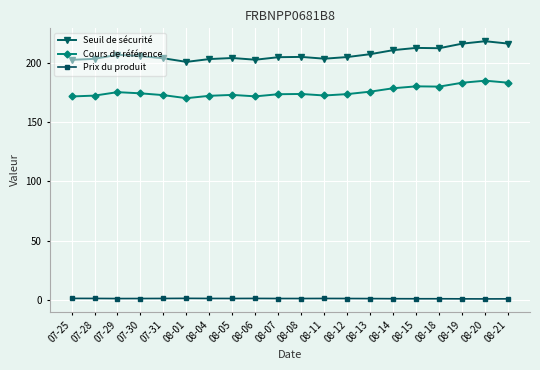

Count the number of data series in this chart.

3